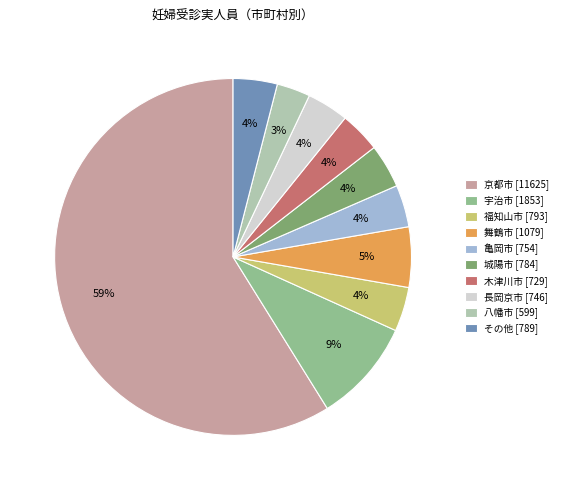

True or false: 宇治市 accounts for 9% of the total.

True